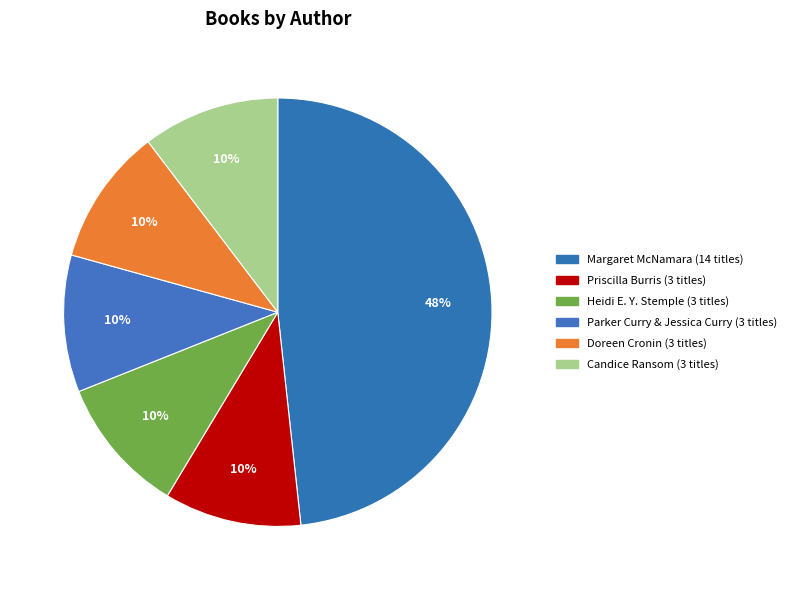

To the nearest percent, what is the average slice percentage?

17%